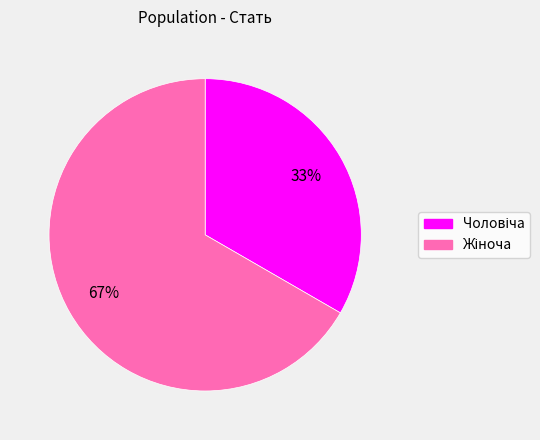

Is there a majority slice in this chart?

Yes